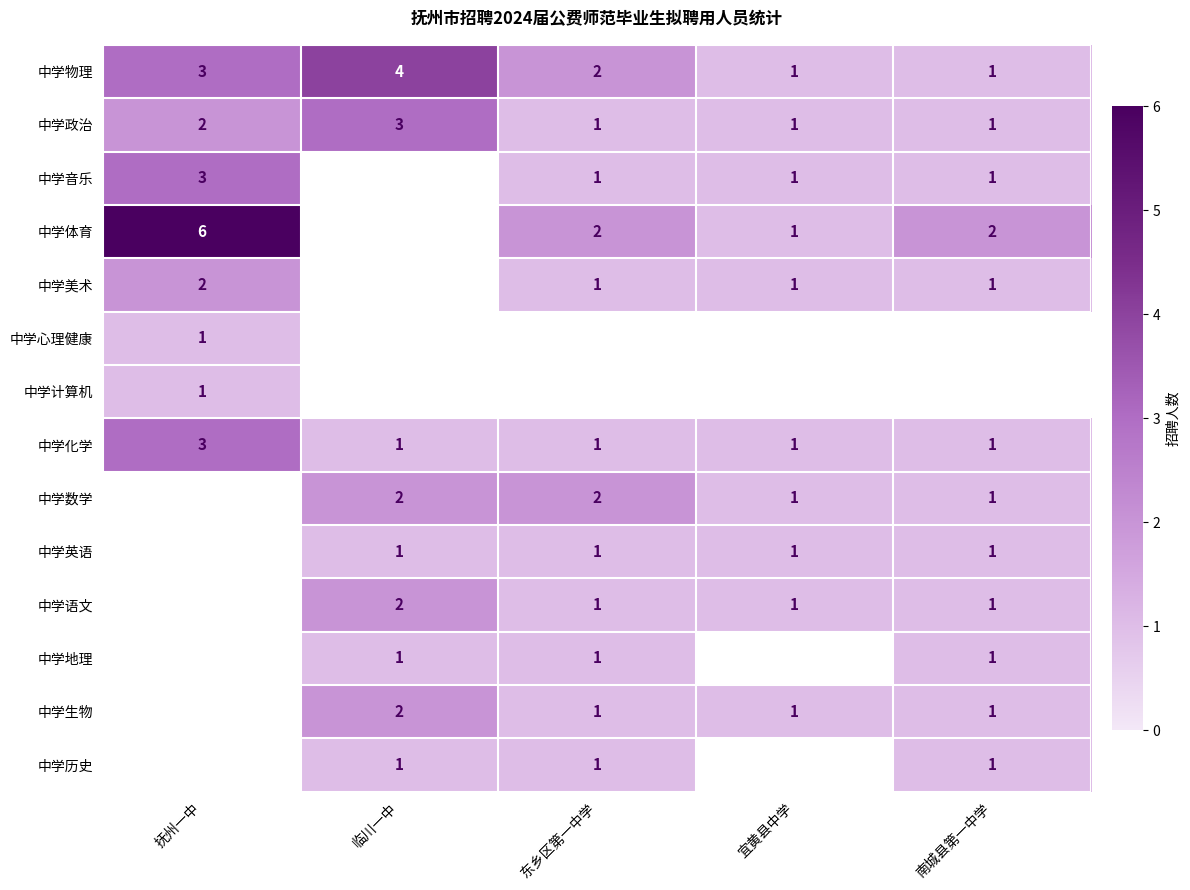

Is it true that 中学物理 equals 3 at 抚州一中?

True